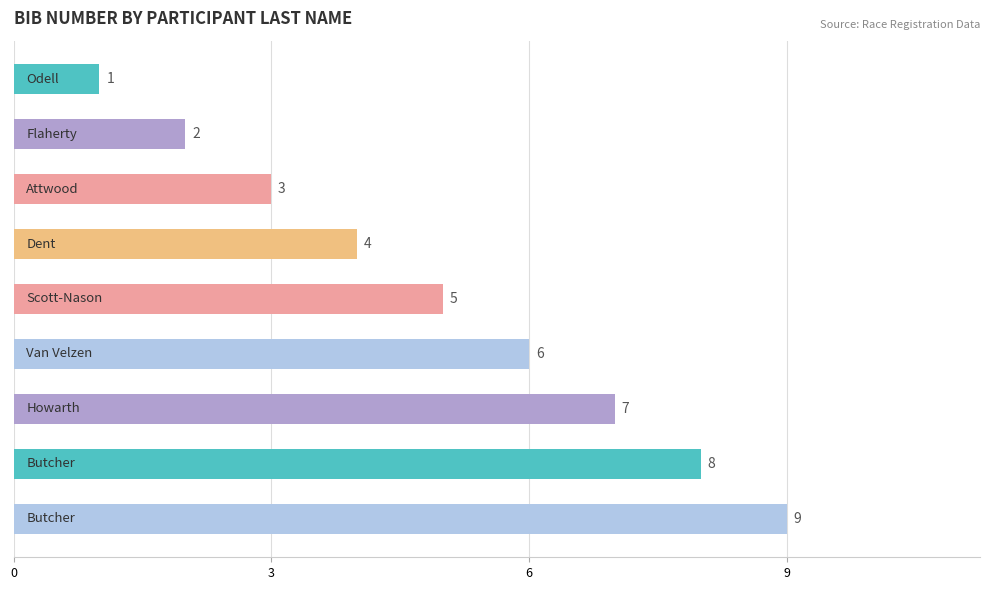

How many values are between 3 and 7?

5